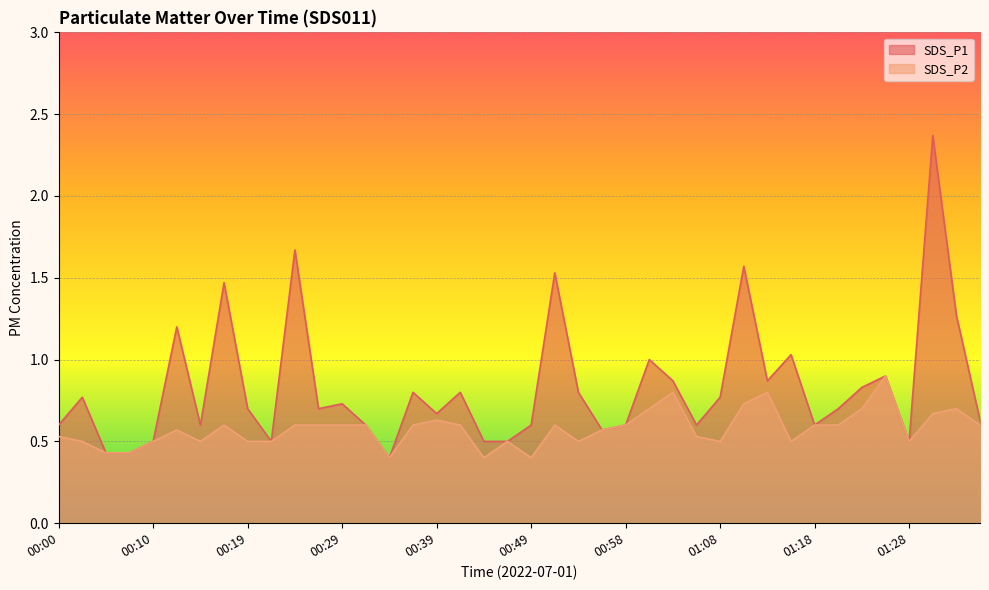

The SDS_P1 series shows 0.3 at 01:35. True or false?

False